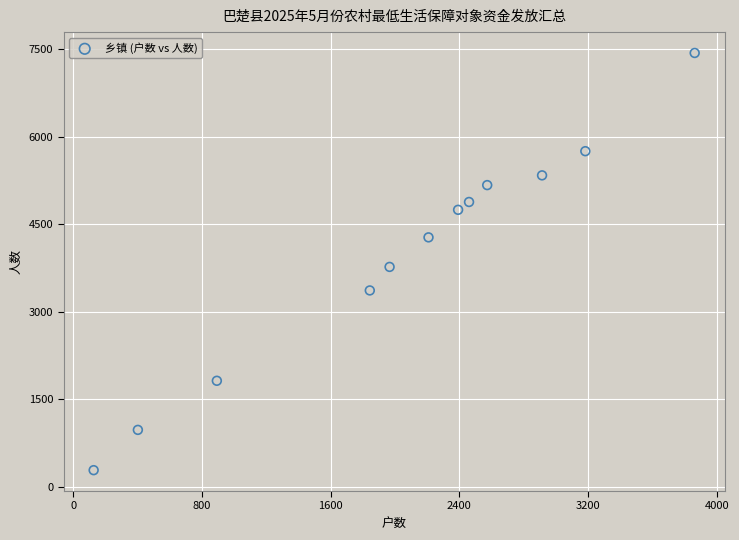

What Y value in the scatter plot is closest to 3858?

3767